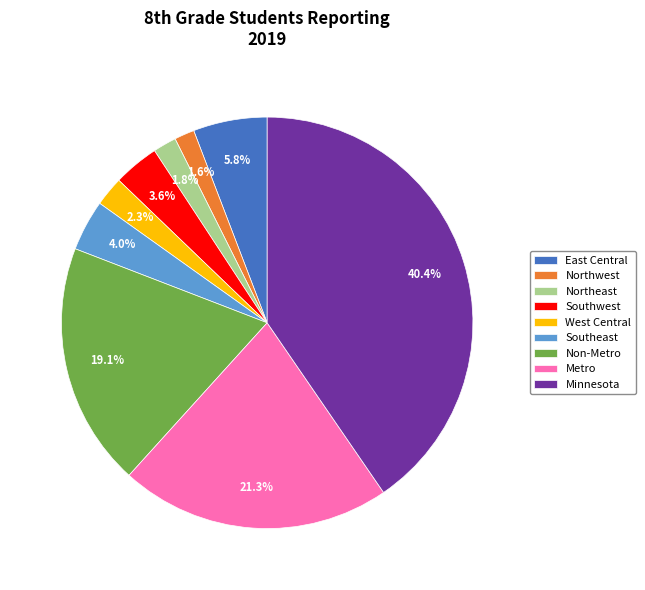

To the nearest percent, what percentage of the pie is Southwest?

4%